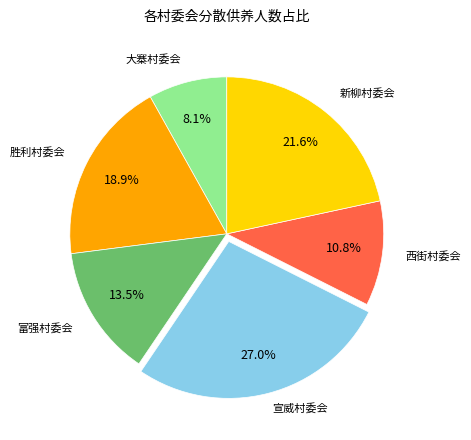

Does any single category account for the majority?

No